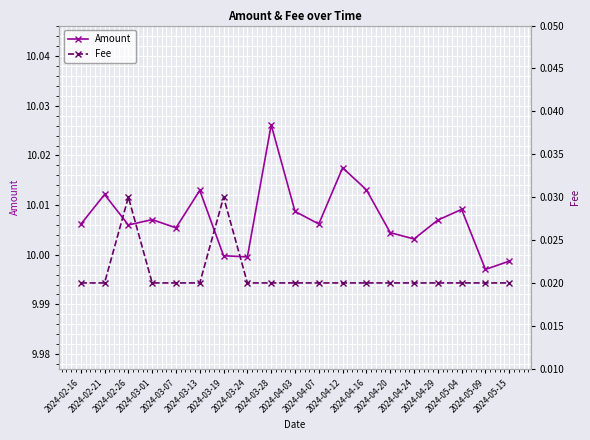

Between 2024-03-01 and 2024-04-20, which is larger?

2024-03-01